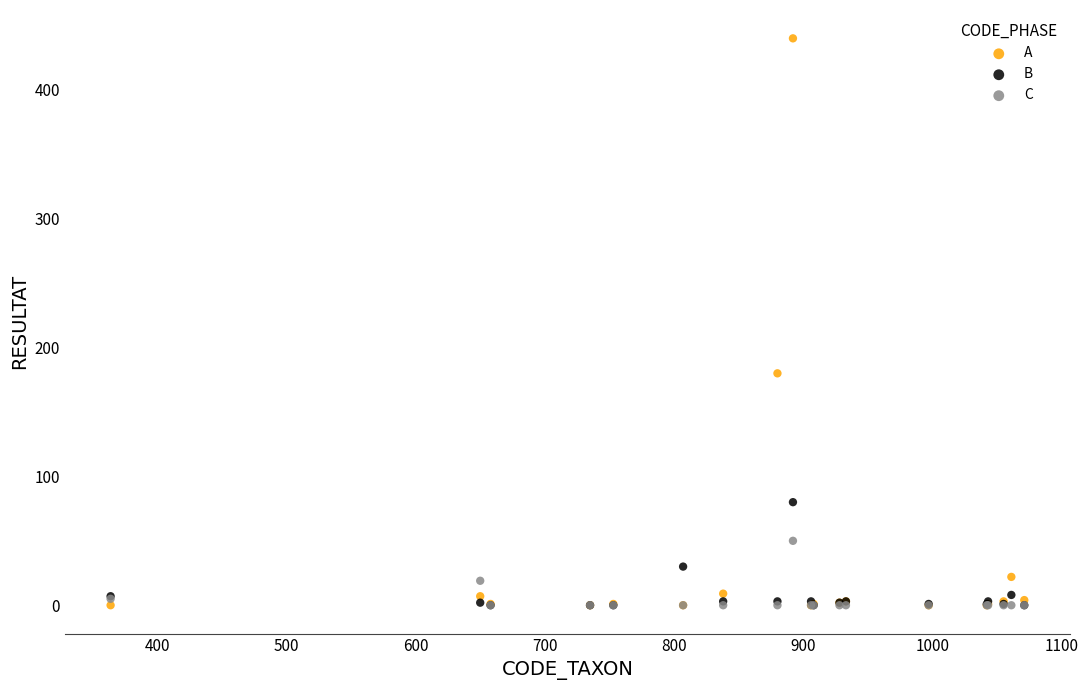

In the A series, what Y value is closest to 220?

180